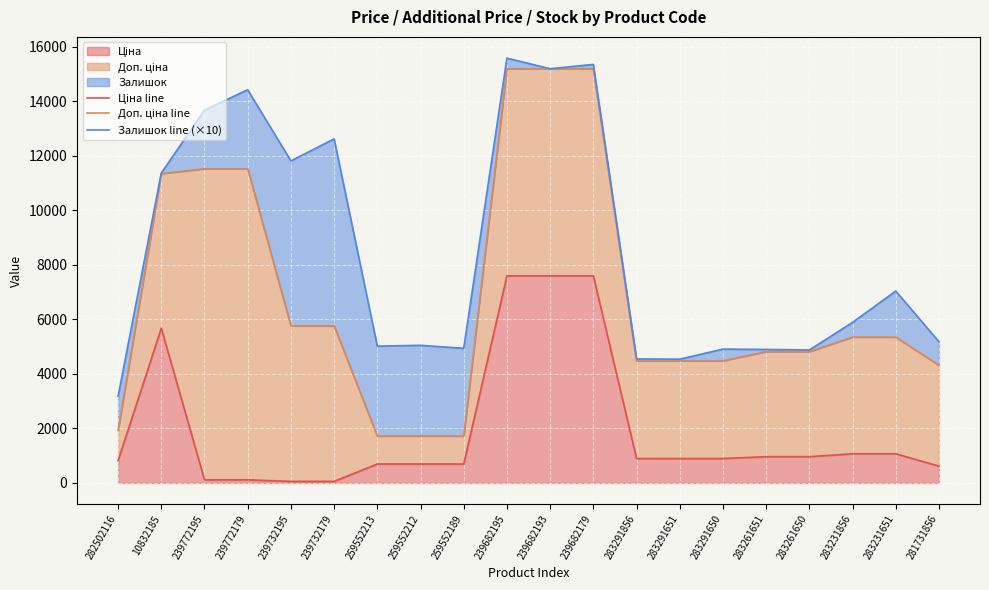

Which category has the highest value in the Доп. ціна line series?

239682195